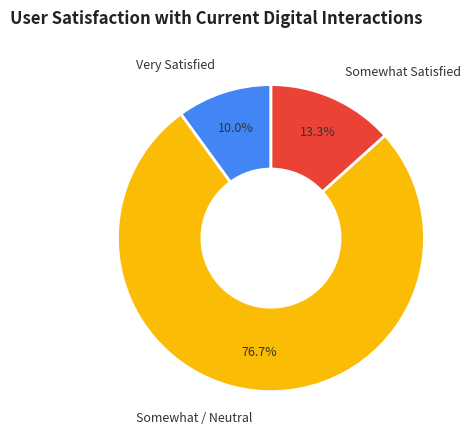

Combined, what portion of the pie is Very Satisfied and Somewhat / Neutral?

86.7%